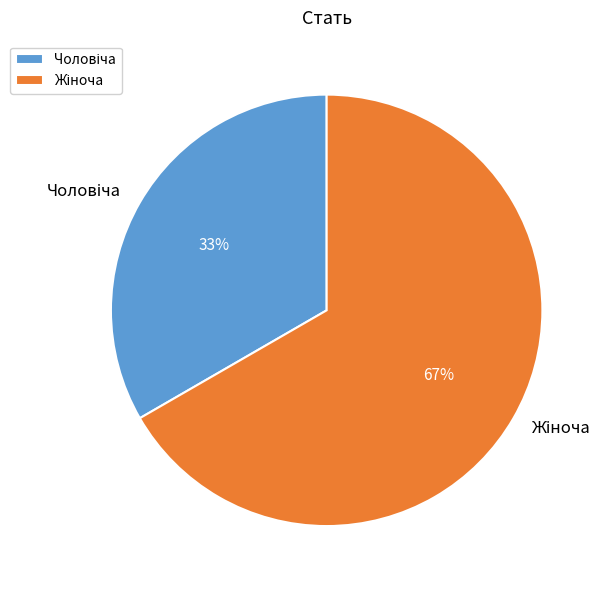

Does any single category account for the majority?

Yes